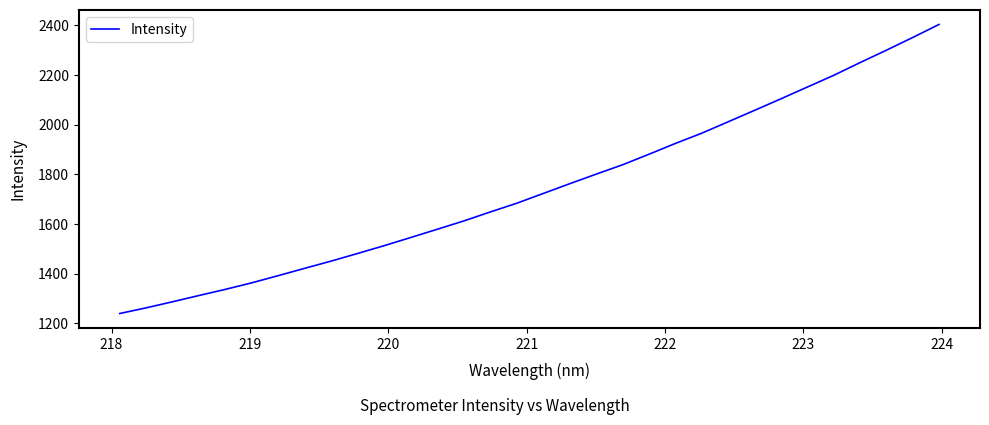

What is the difference between the maximum and minimum values?

1163.6